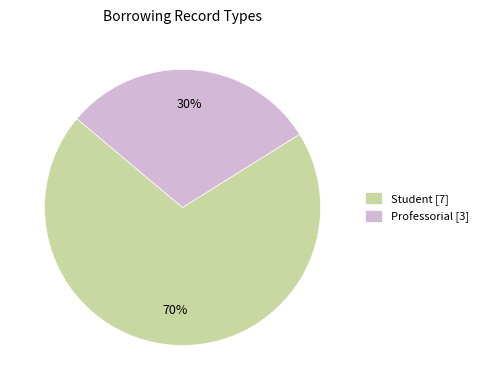

Count the number of slices in the pie.

2